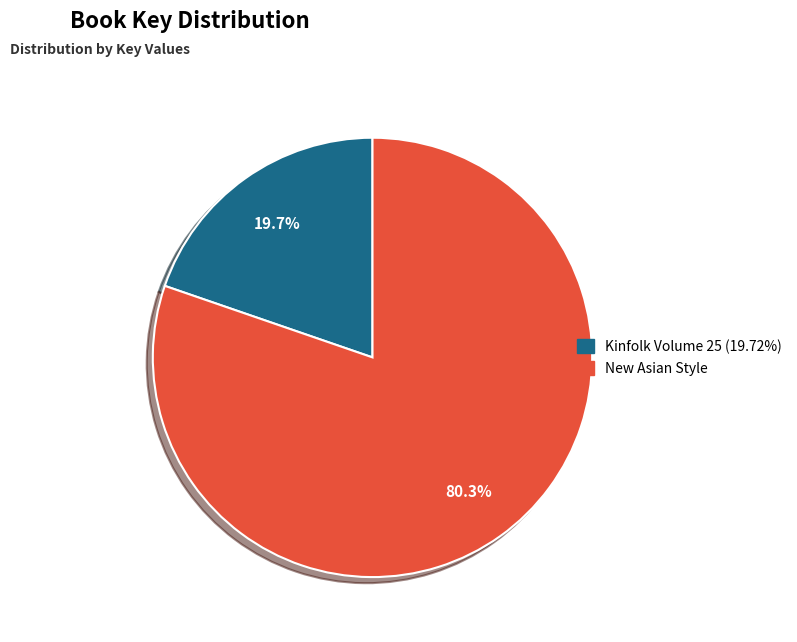

Which has a higher value, New Asian Style or Kinfolk Volume 25?

New Asian Style